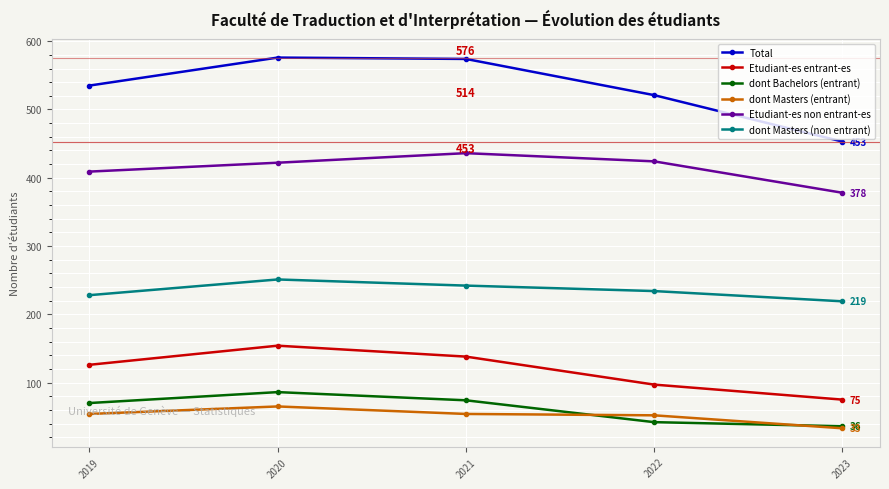

Does the chart have visible grid lines?

Yes